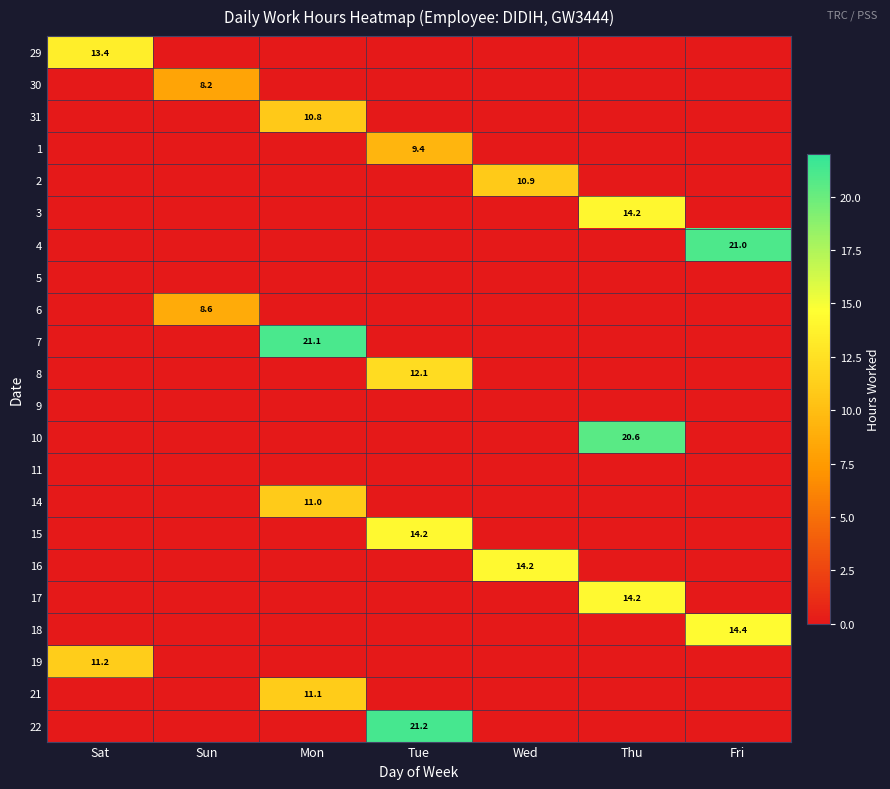

What is the maximum value shown in the chart?

21.2